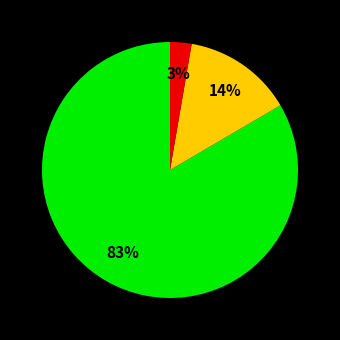

Does any single category account for the majority?

Yes